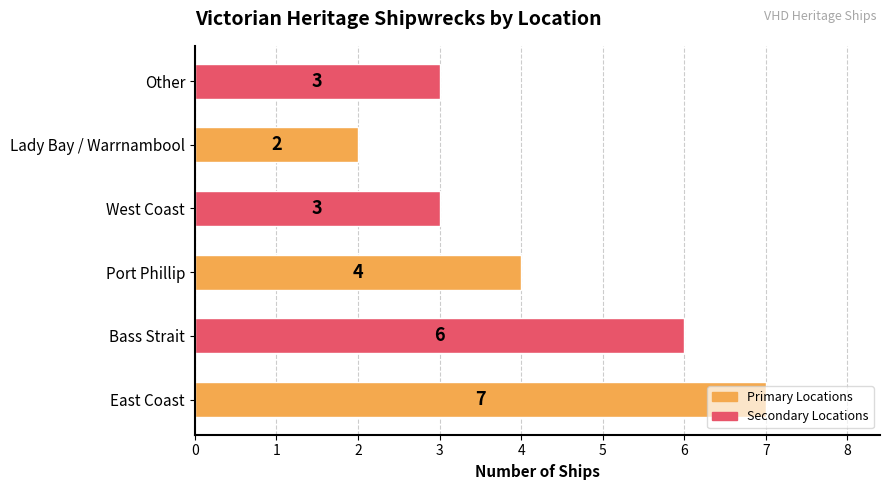

The value at Lady Bay / Warrnambool is 2. True or false?

True